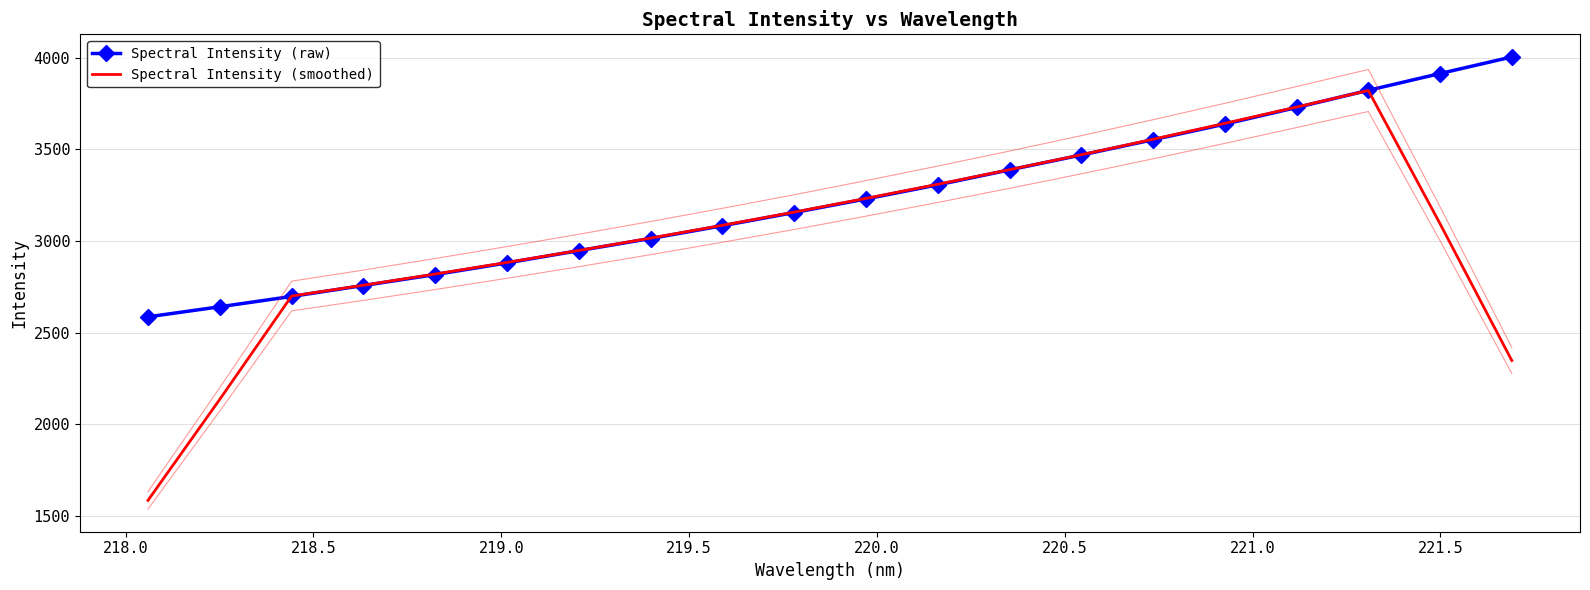

Which series ends up on top after the final intersection of Spectral Intensity (smoothed) and Spectral Intensity (raw)?

Spectral Intensity (raw)